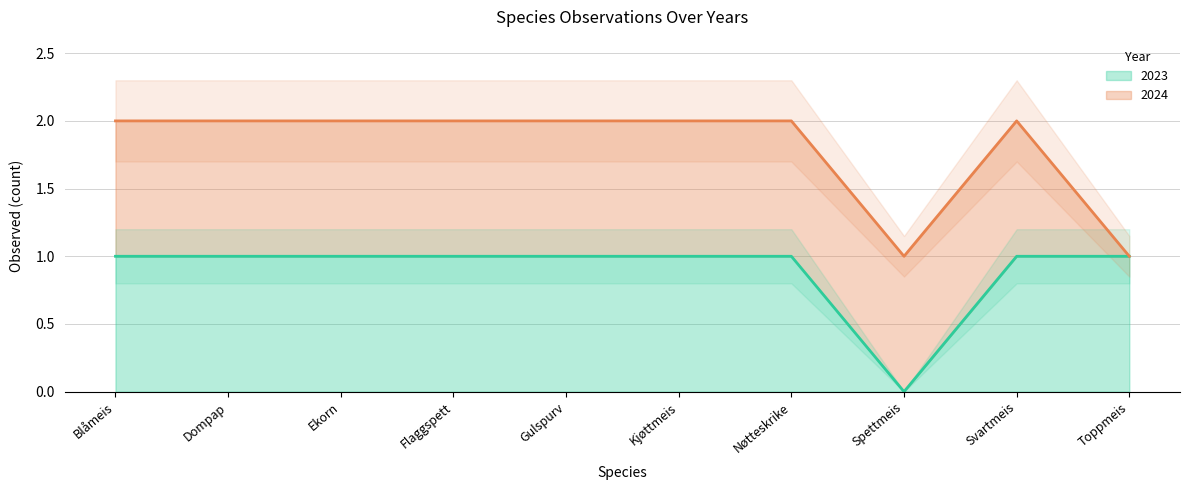

The value of 2023 at Ekorn is 1. True or false?

True